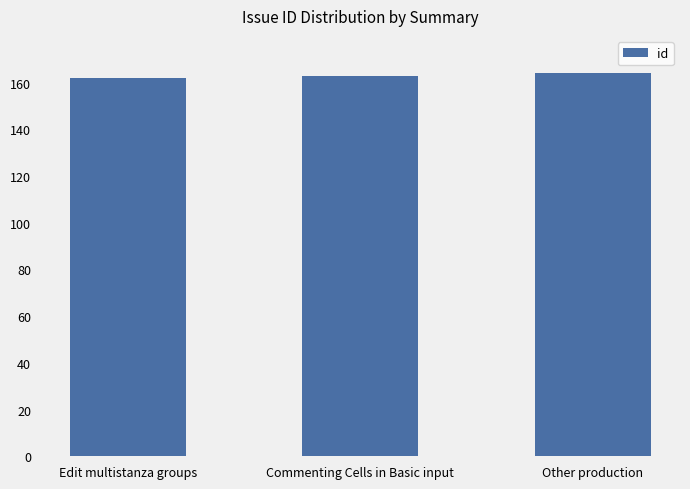

What is the value of the 3rd bar from the left?

164